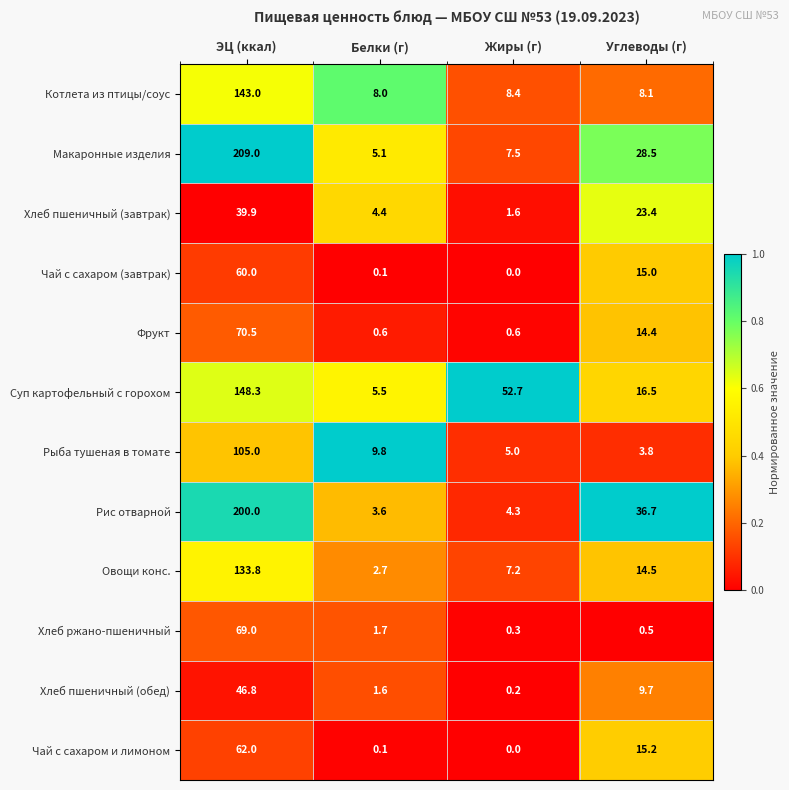

At which category is the sum across all series the highest?

ЭЦ (ккал)